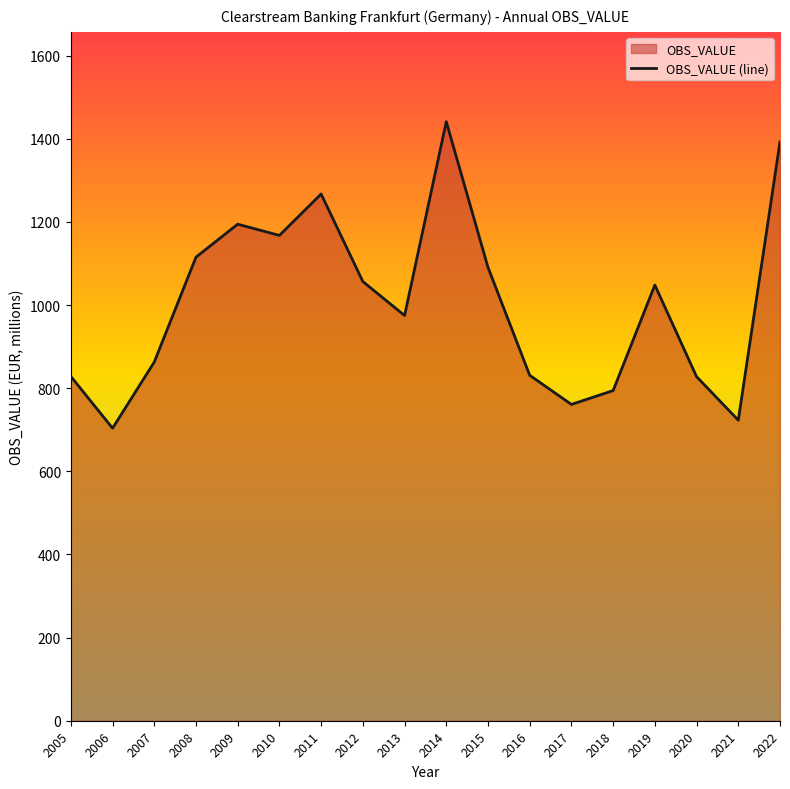

Reading right to left, list all the values displayed in this chart.

2022=1392.8	2021=723.0	2020=827.8	2019=1048.3	2018=794.3	2017=761.0	2016=831.0	2015=1090.7	2014=1441.1	2013=974.9	2012=1056.6	2011=1267.2	2010=1167.6	2009=1194.6	2008=1115.3	2007=863.0	2006=703.7	2005=828.3